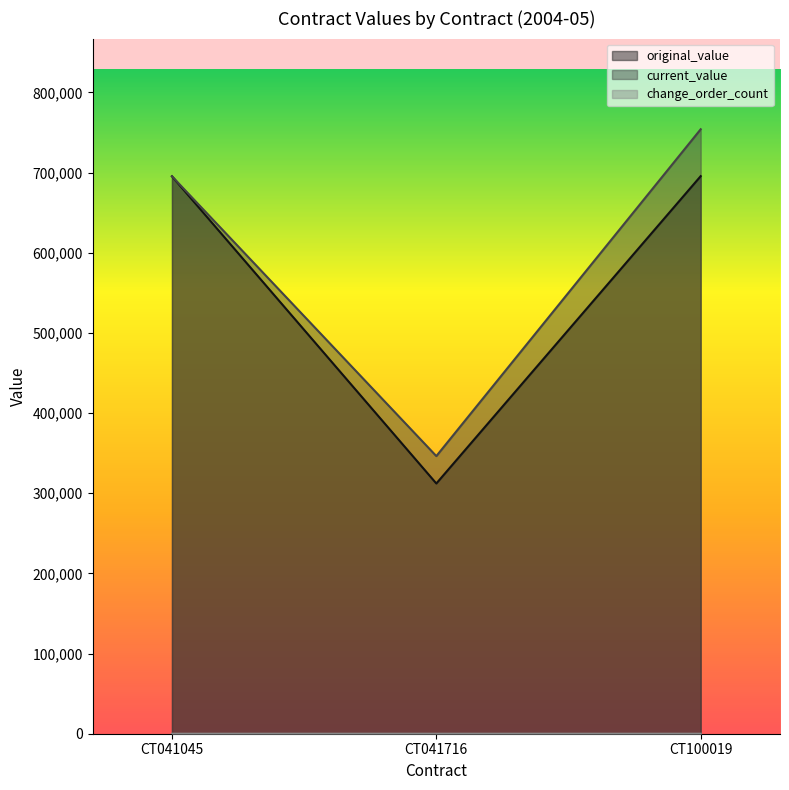

Which has a higher value, CT041045 or CT100019?

CT100019